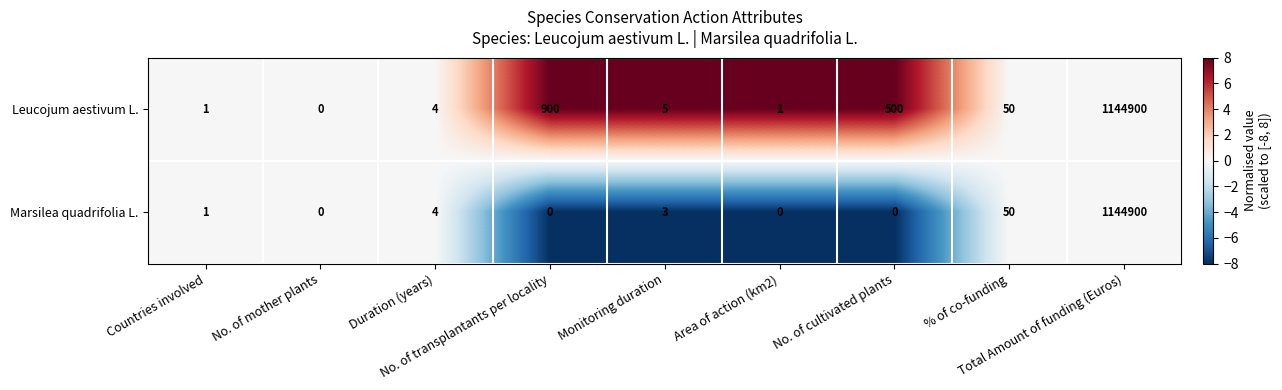

Count the number of categories in the chart.

9